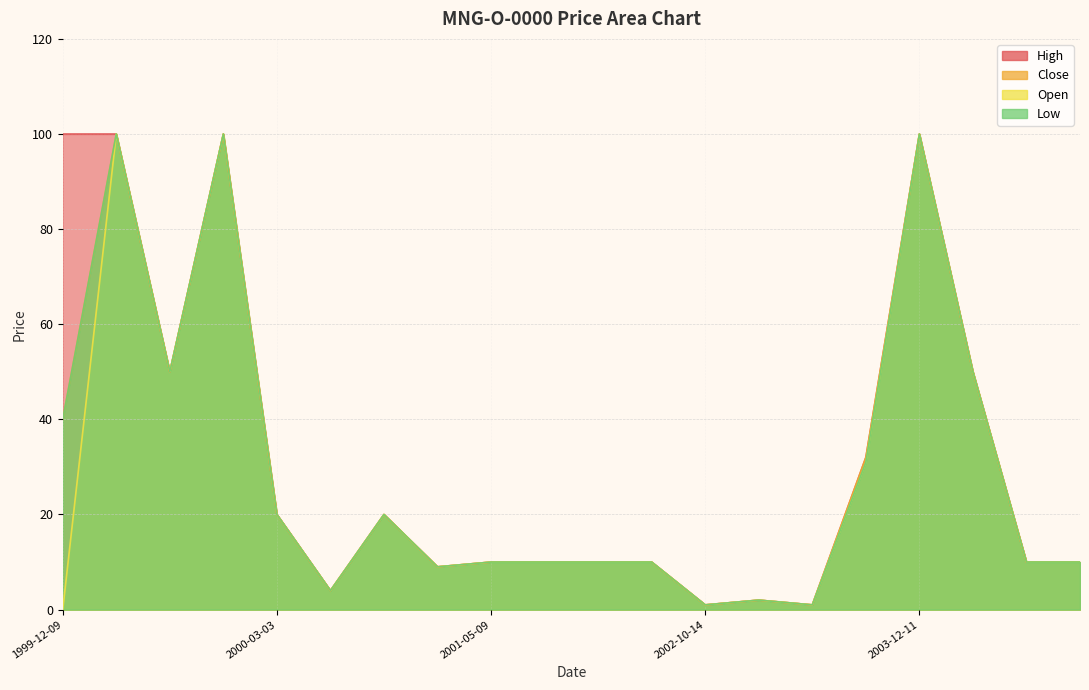

What is the label of the 5th point from the left?

2000-03-03